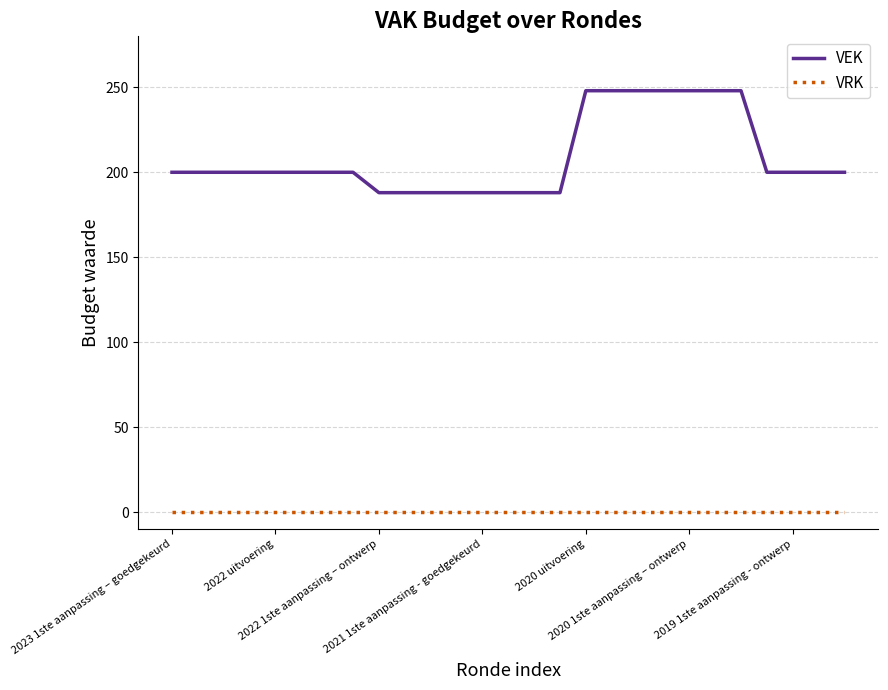

List the series in order of their overall mean, lowest first.

VRK, VEK